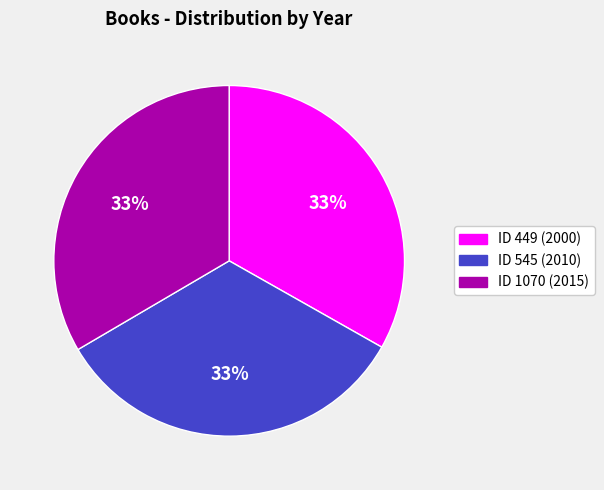

To the nearest percent, what is the average slice percentage?

33%